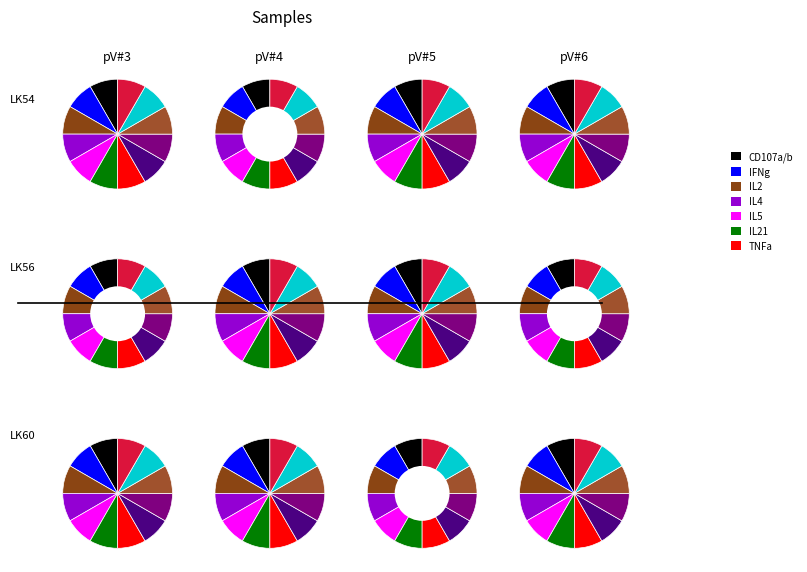

How many segments does this pie chart have?

12